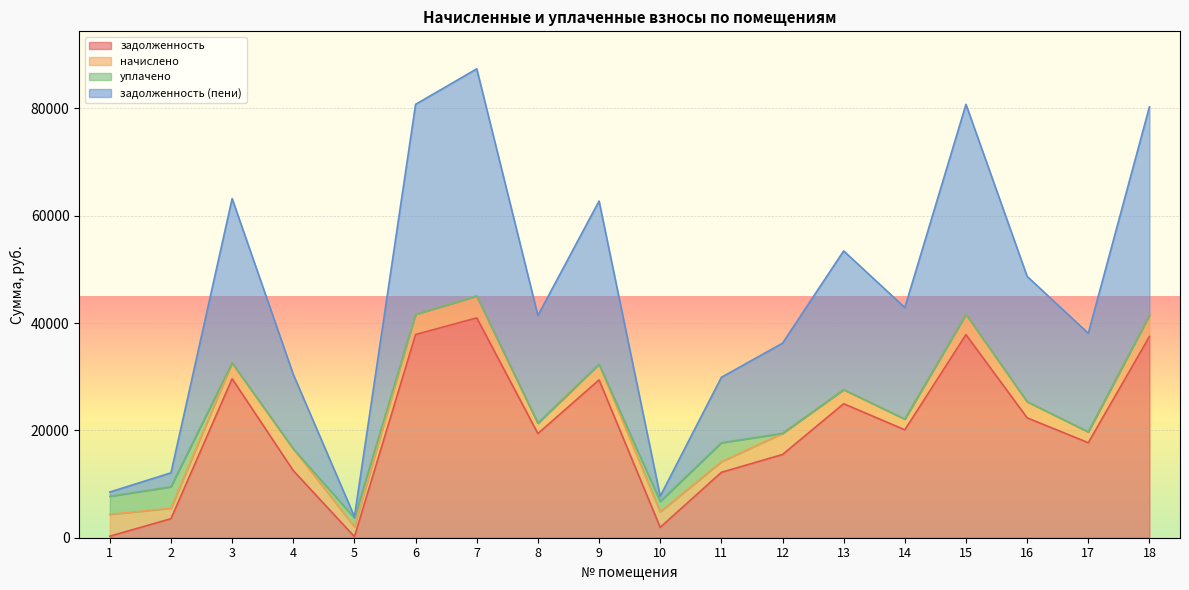

What is the highest value of the задолженность series?

40968.7